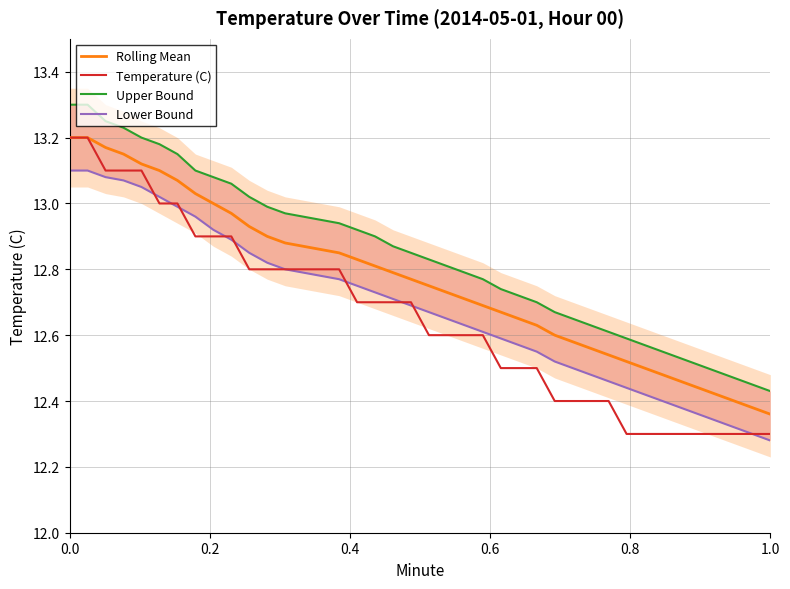

What are all the series names shown in the legend?

Rolling Mean, Temperature (C), Upper Bound, Lower Bound